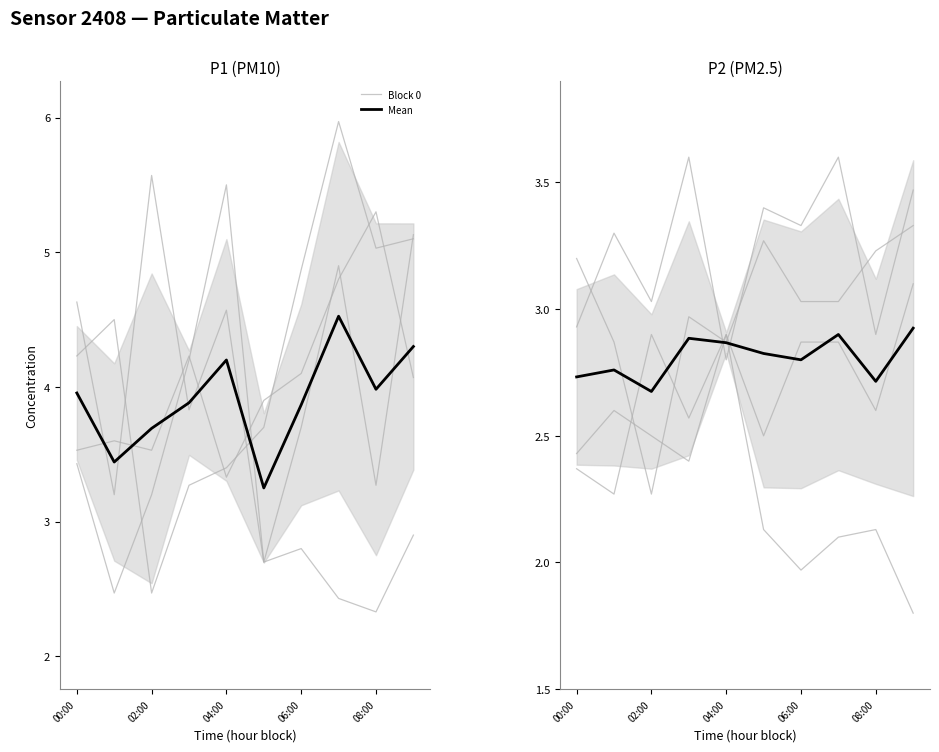

Which series changed the most between 04:00 and 08:00?

Block 0